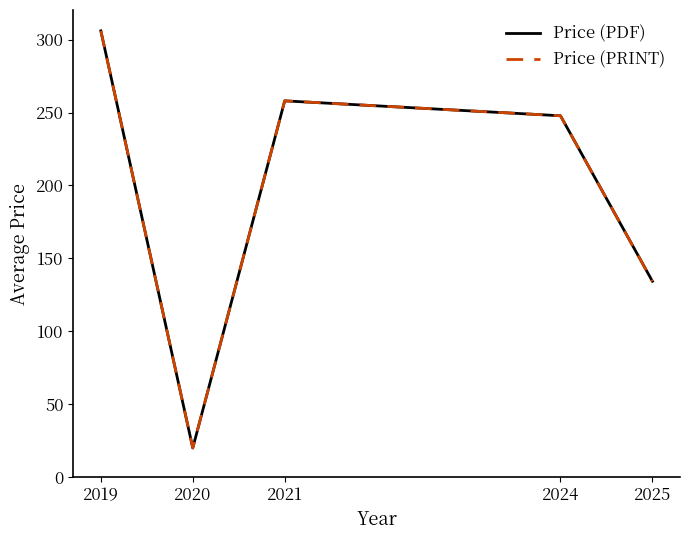

Does the chart have visible grid lines?

No